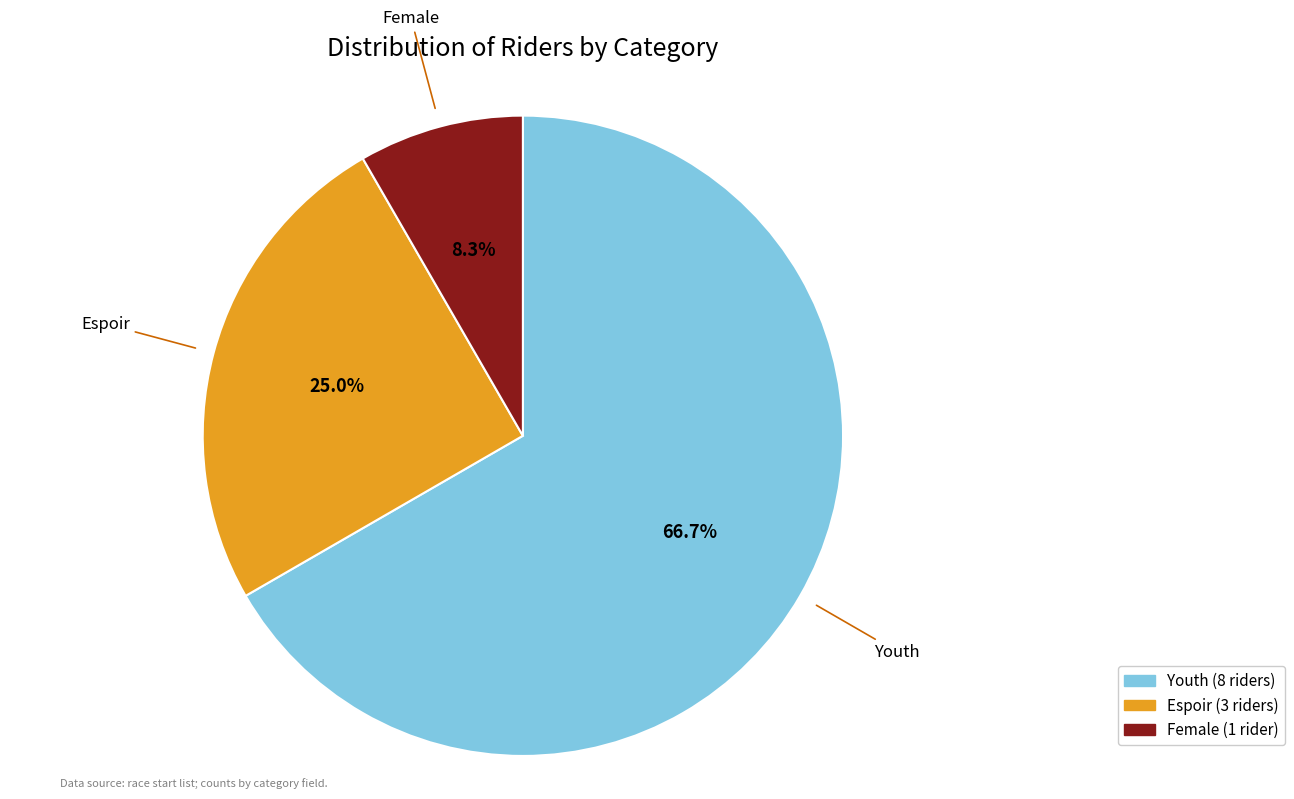

Between Female and Espoir, which is larger?

Espoir